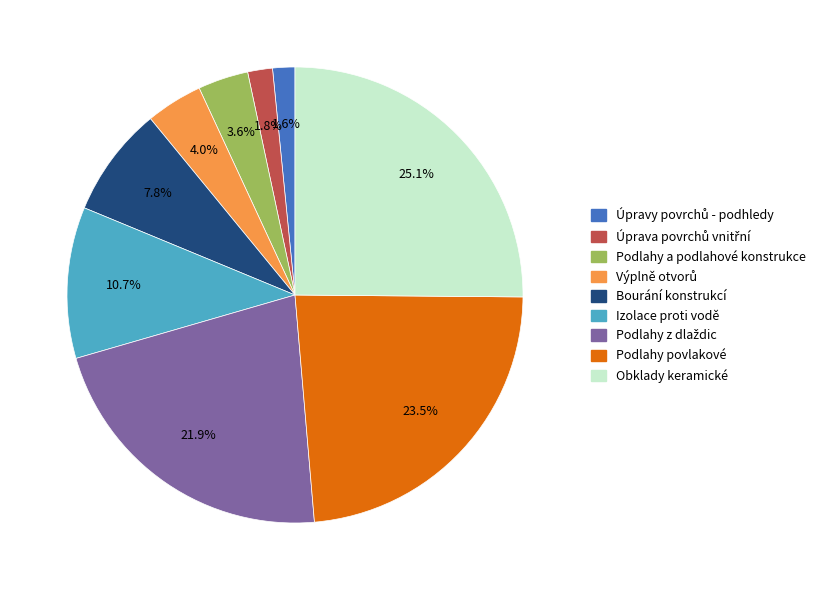

Combined, what portion of the pie is Izolace proti vodě and Podlahy a podlahové konstrukce?

14.3%